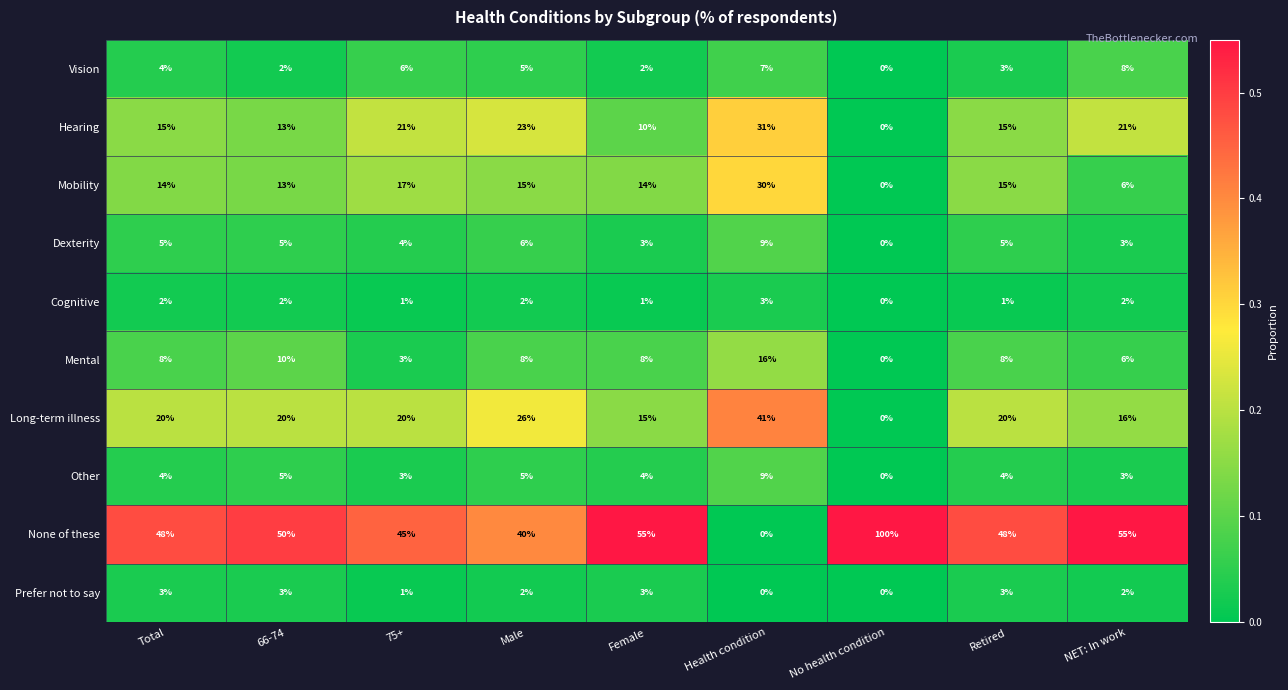

What is the difference between the maximum and minimum values in the Cognitive series?

3